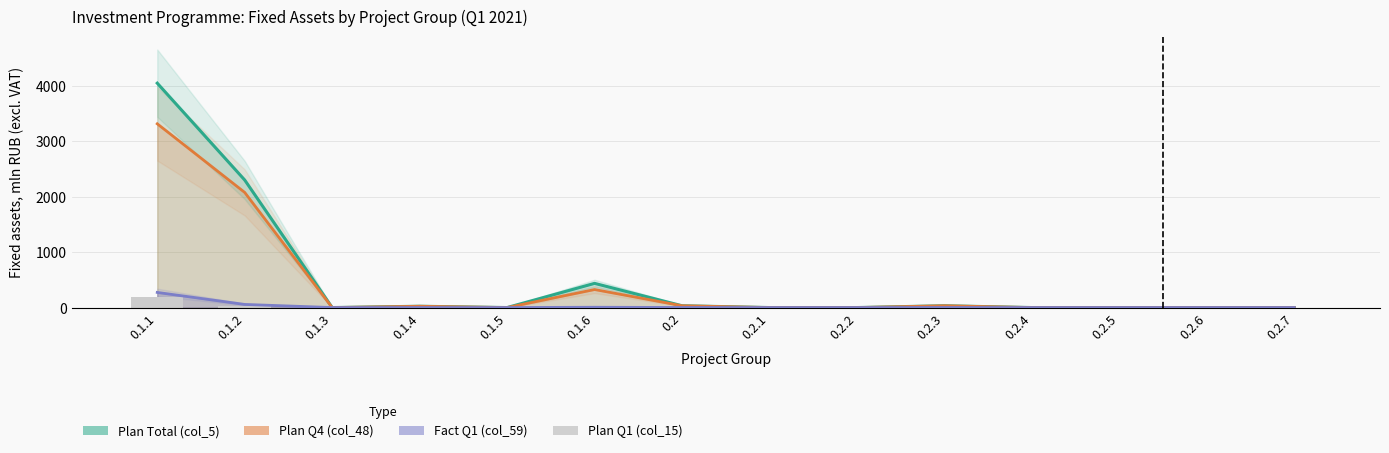

What is the label of the 12th bar from the left?

0.2.5